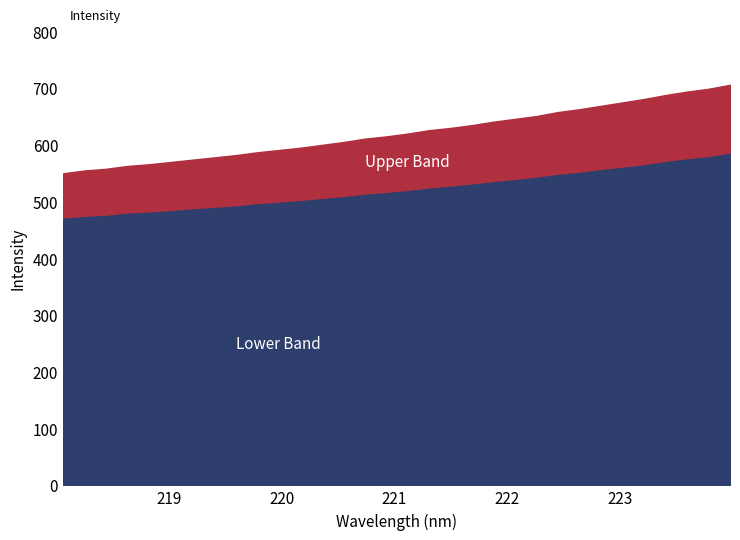

What is the label of the 25th point from the right?

219.3979